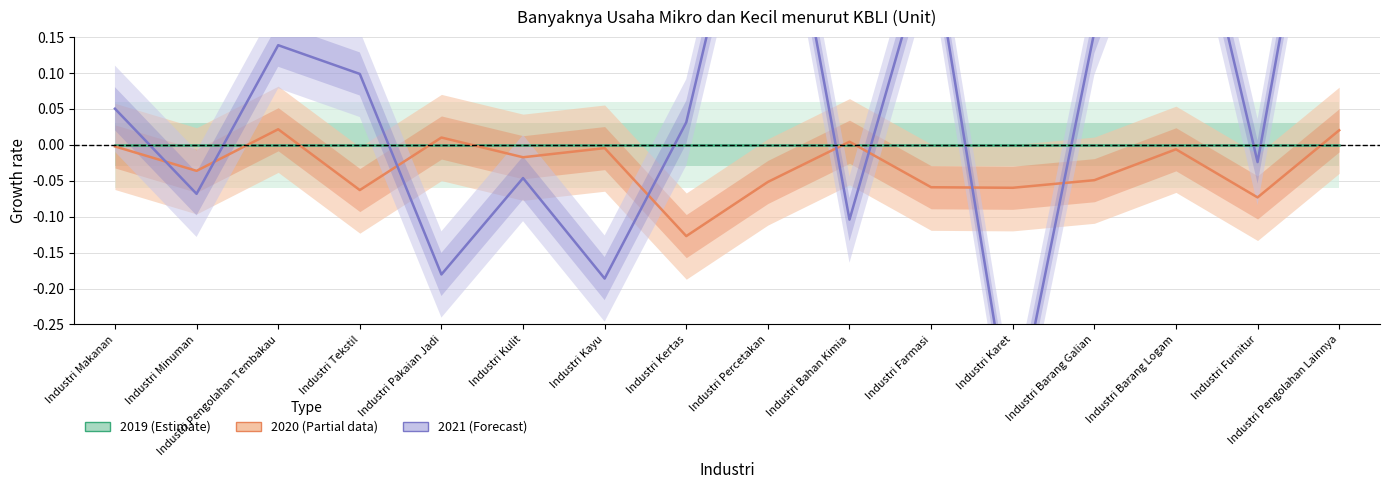

Rank the series at Industri Barang Logam from lowest to highest value.

2020 (Partial data), 2019 (Estimate), 2021 (Forecast)